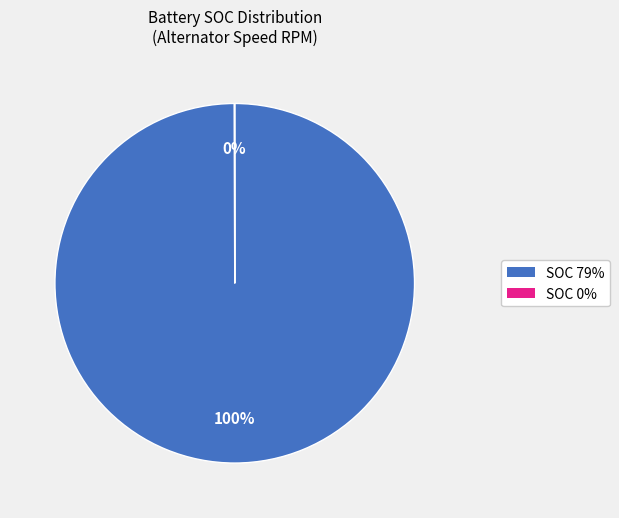

Is there any slice that represents more than half of the pie?

Yes